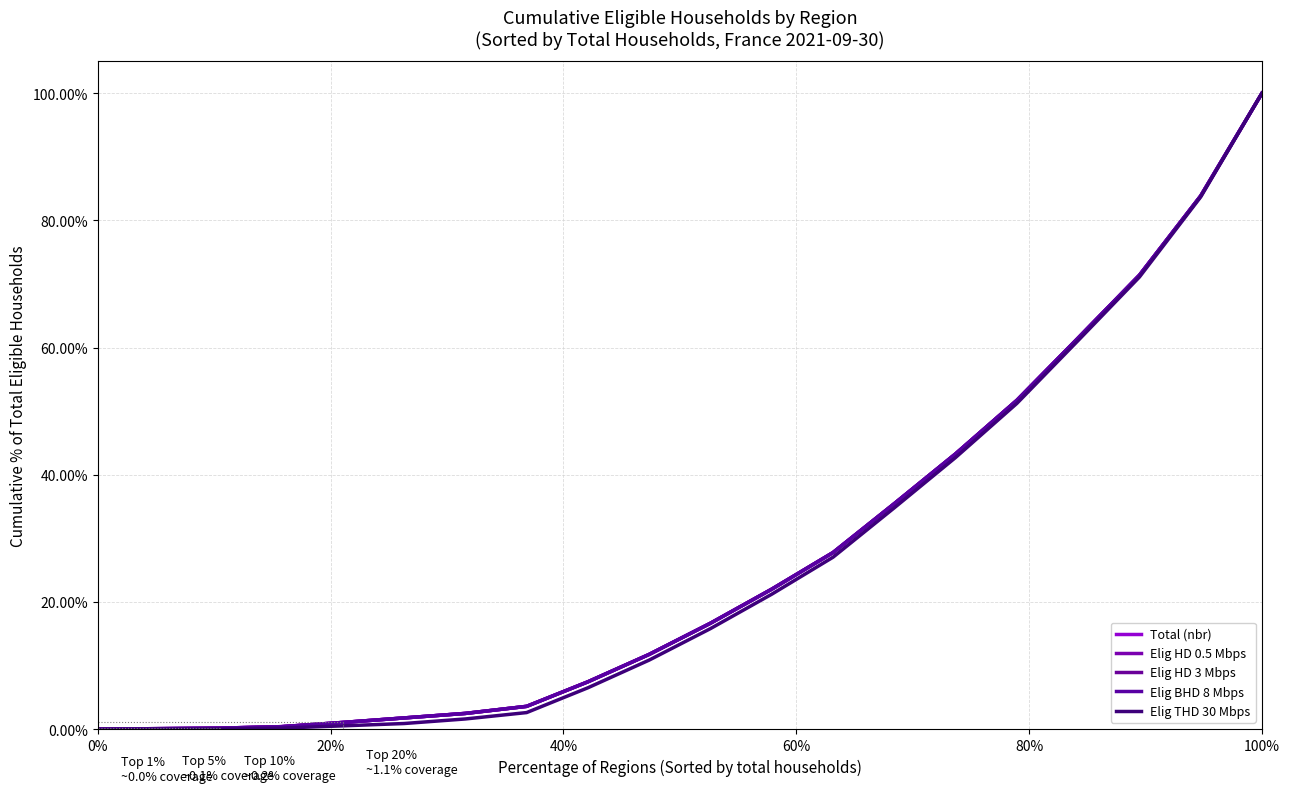

Which series has the largest total across all categories?

Total (nbr)